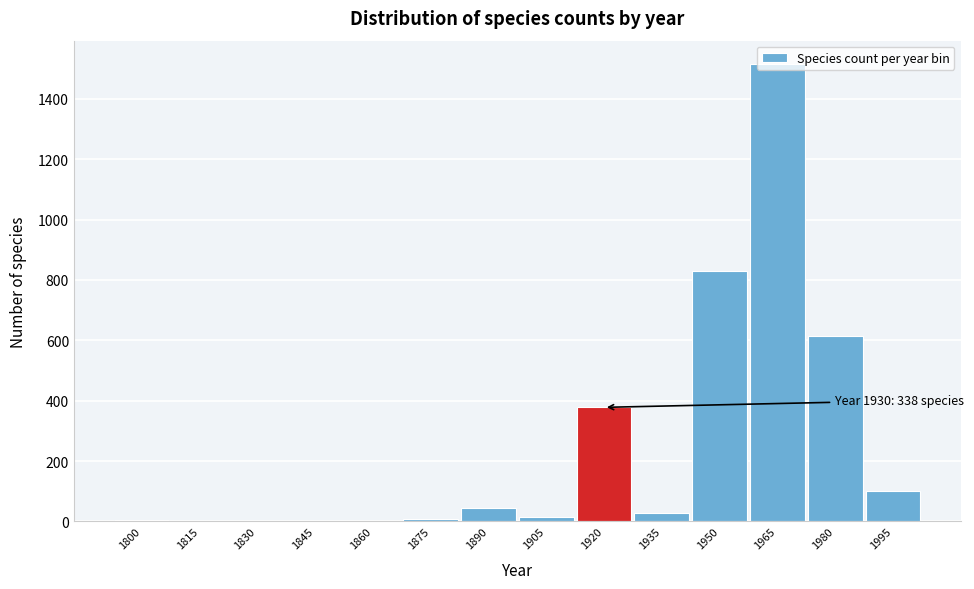

True or false: the data shows 0 at 1845.

True